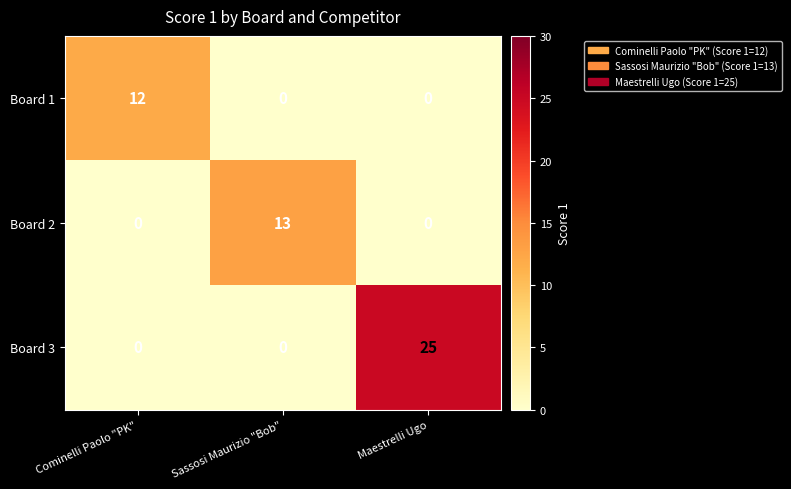

List the series in order of their peak value, lowest first.

Board 1, Board 2, Board 3